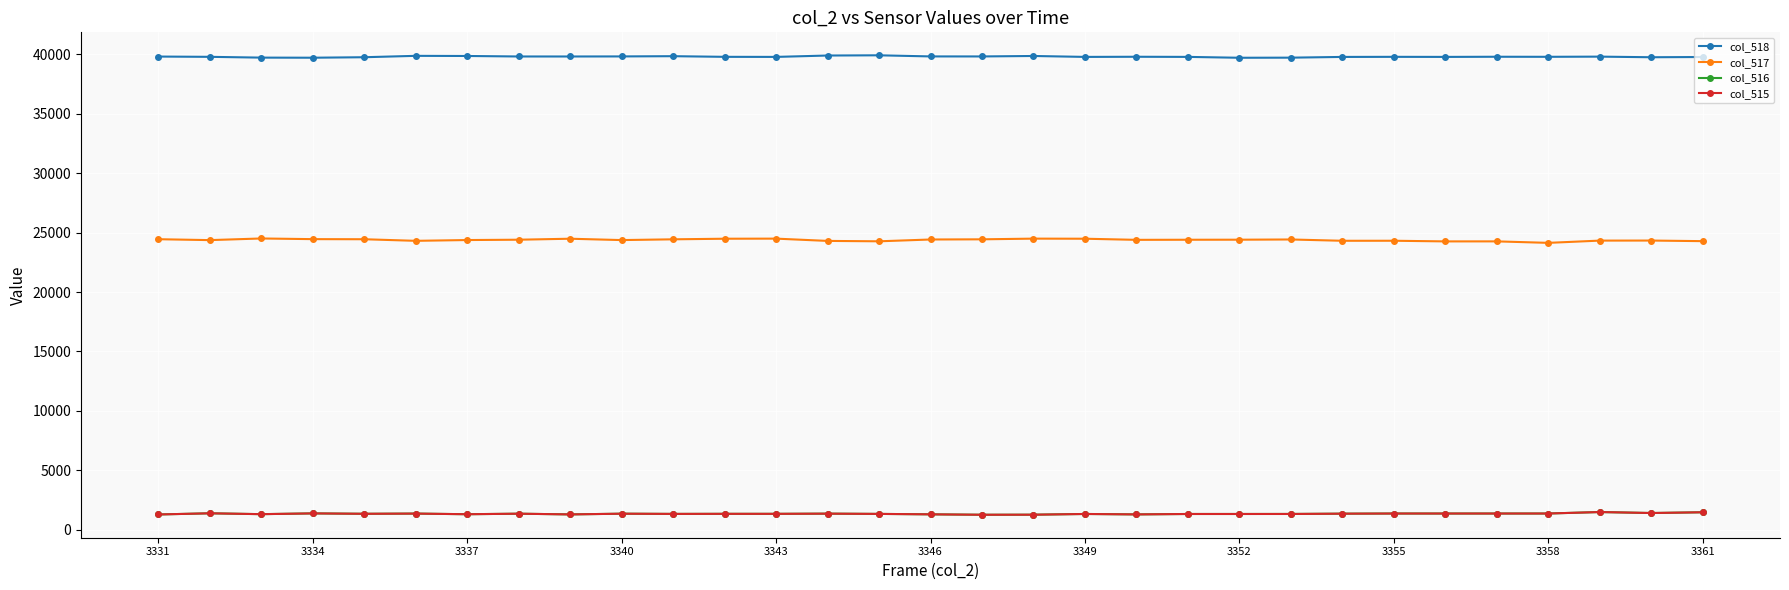

Which series has the largest total across all categories?

col_518